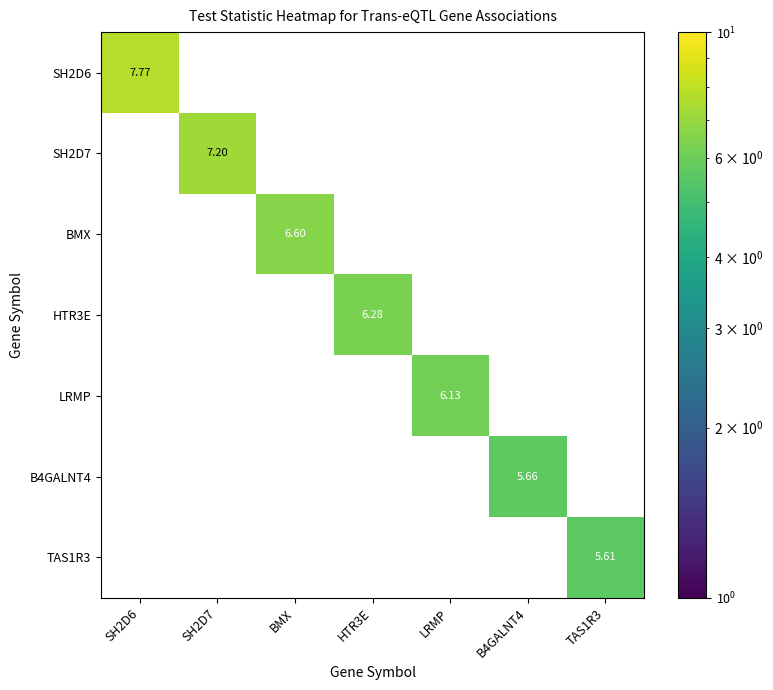

Which series has the largest total across all categories?

SH2D6